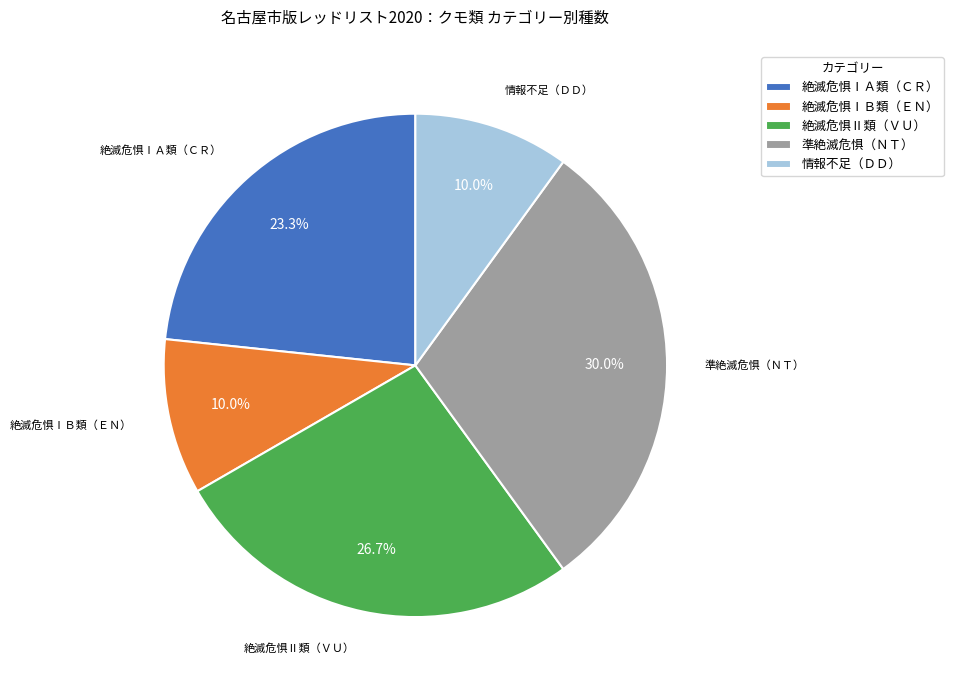

Is there a majority slice in this chart?

No